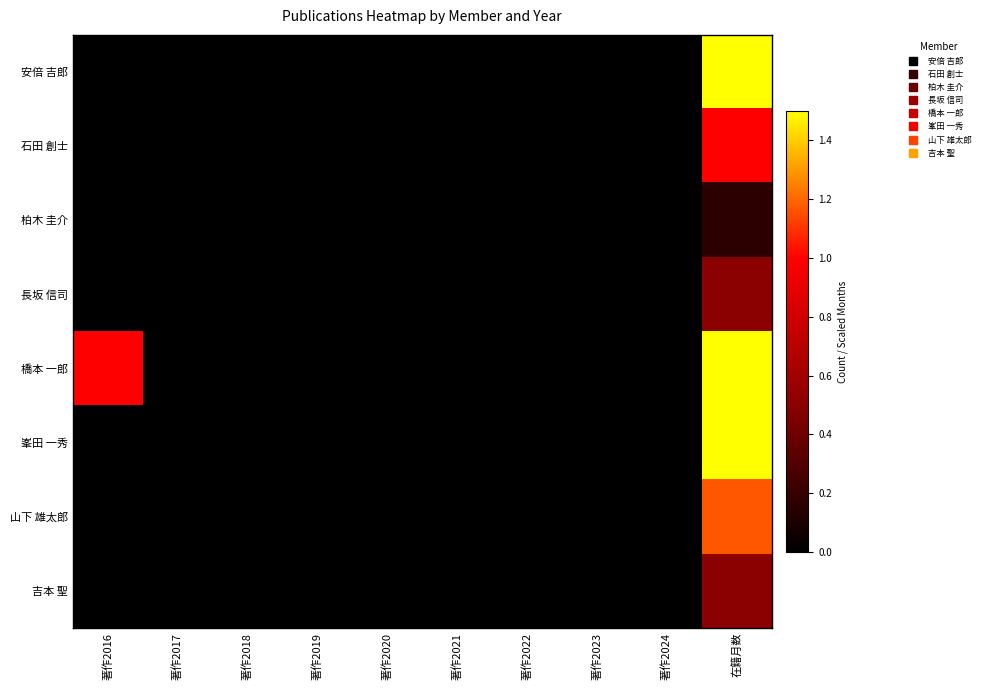

Which series has the largest range (max minus min)?

安倍 吉郎